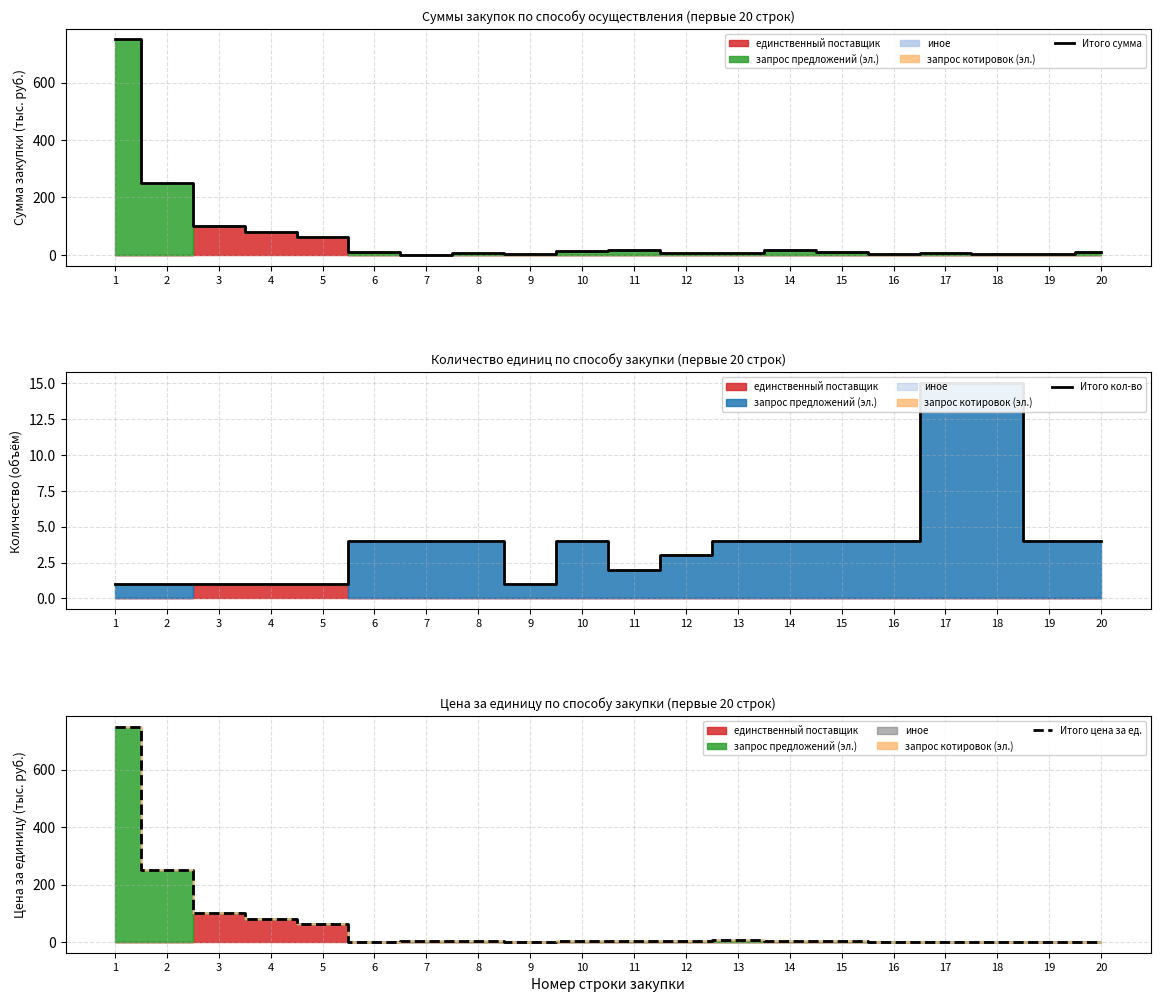

True or false: Итого кол-во has a value of 15.0 at 18.

True